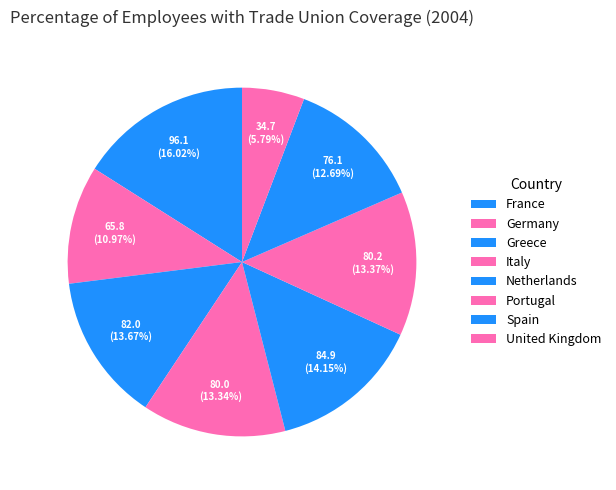

To the nearest percent, what is the difference between the Spain and United Kingdom slice percentages?

7%